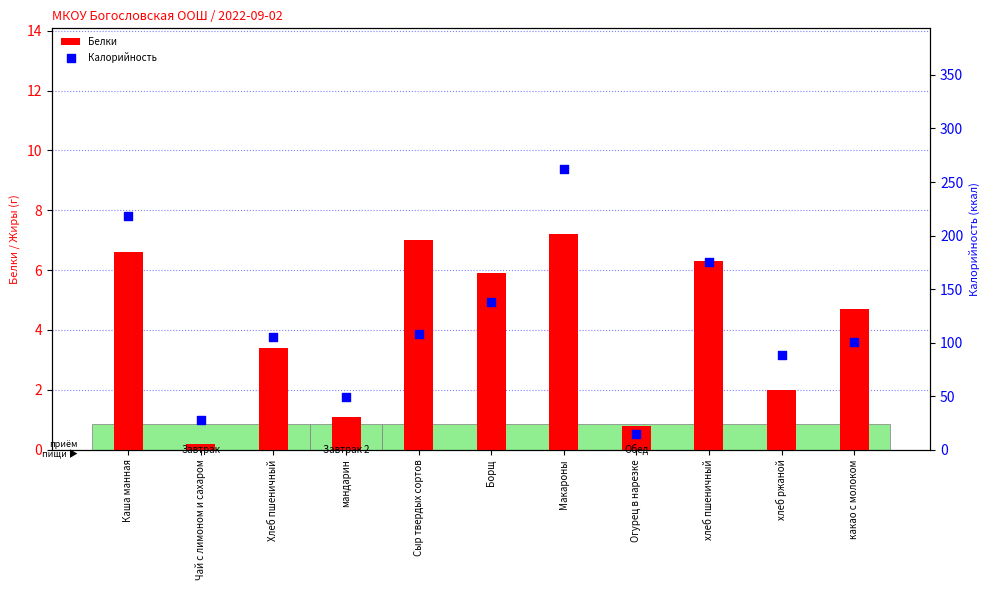

At which category is the sum across all series the highest?

Макароны